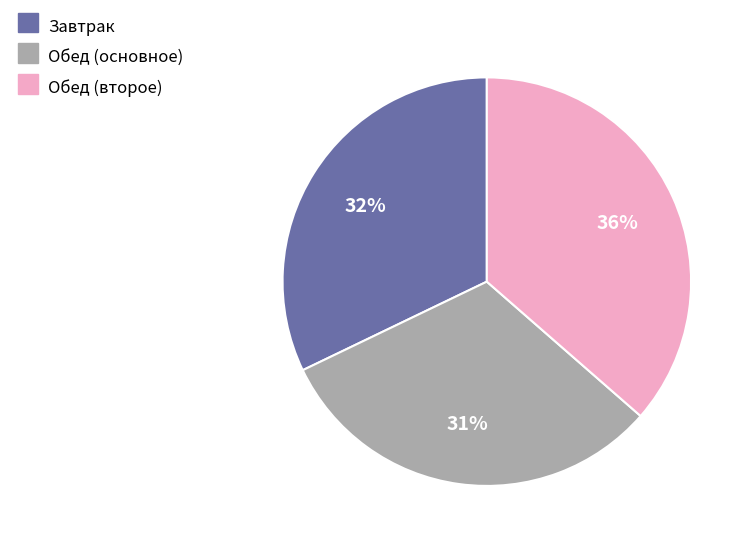

Combined, do Обед (второе) and Обед (основное) account for over 50%?

Yes